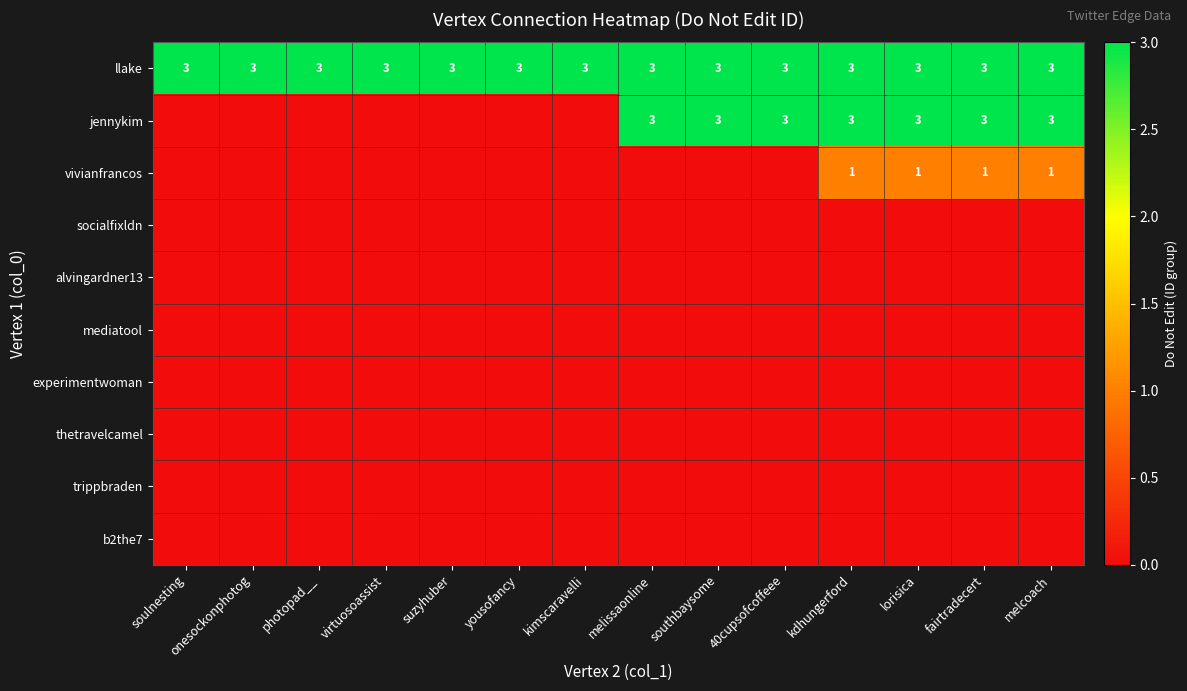

True or false: llake has a value of 5 at 40cupsofcoffeee.

False